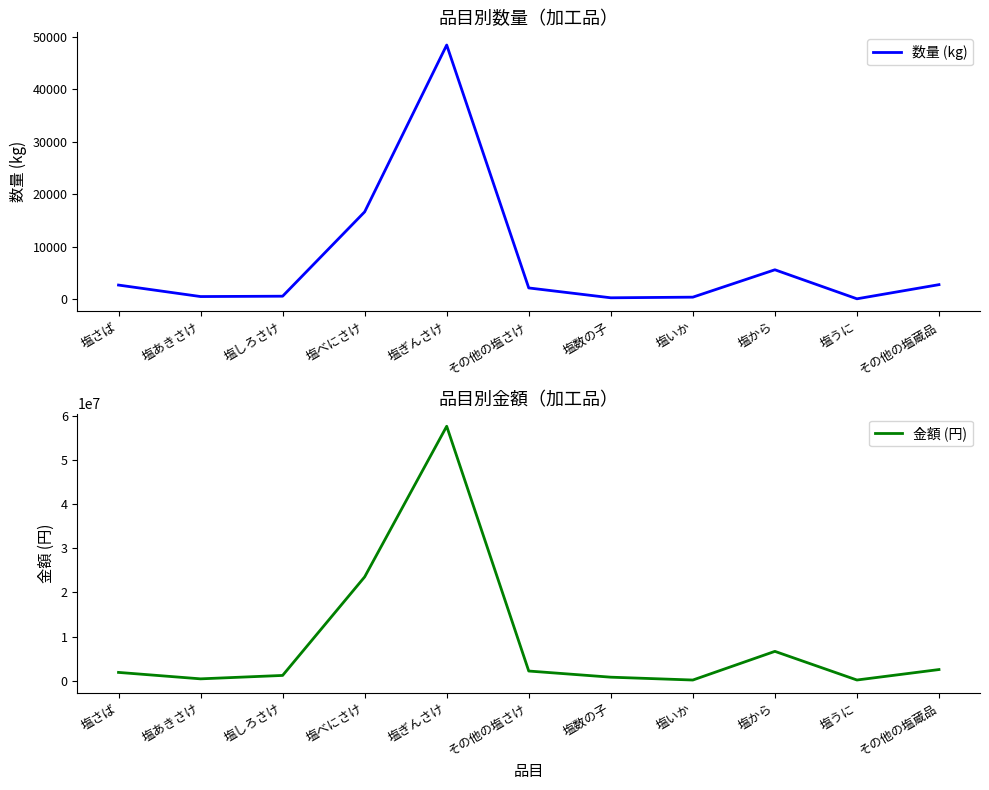

At 塩さば, list the series in order from largest to smallest.

金額 (円), 数量 (kg)